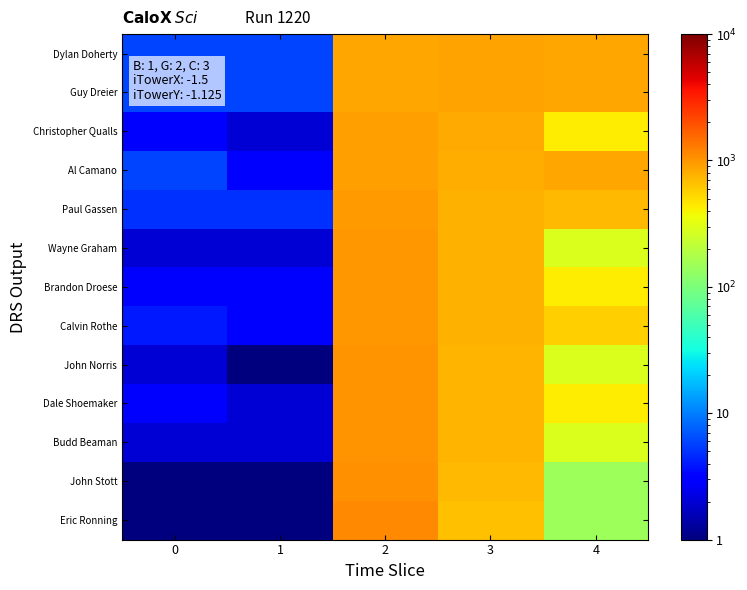

At 0, list the series in order from smallest to largest.

John Stott, Eric Ronning, Wayne Graham, John Norris, Budd Beaman, Christopher Qualls, Brandon Droese, Dale Shoemaker, Calvin Rothe, Paul Gassen, Dylan Doherty, Guy Dreier, Al Camano